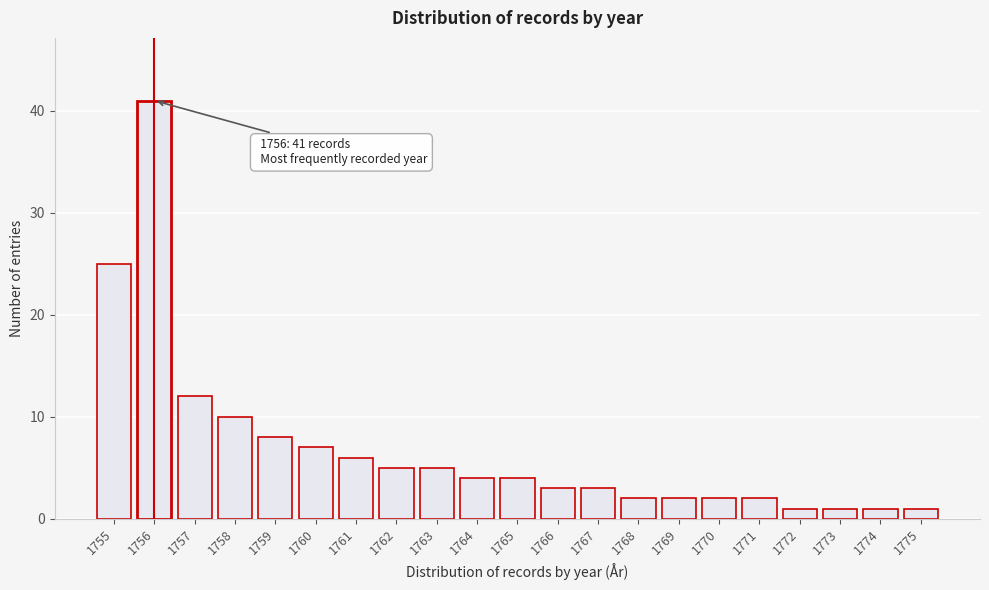

Reading left to right, list all the values displayed in this chart.

1755=25	1756=41	1757=12	1758=10	1759=8	1760=7	1761=6	1762=5	1763=5	1764=4	1765=4	1766=3	1767=3	1768=2	1769=2	1770=2	1771=2	1772=1	1773=1	1774=1	1775=1